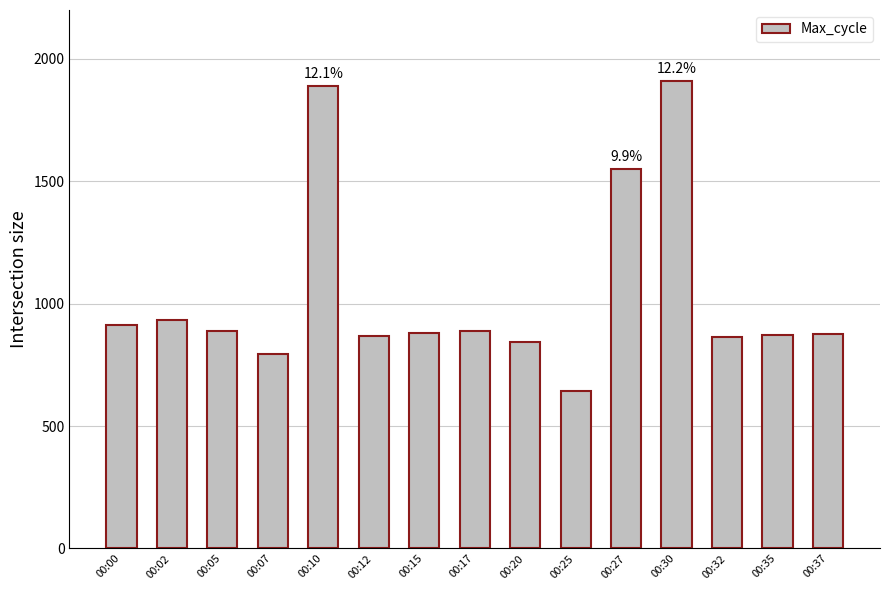

Where is the data nearest to the value 1278?

00:27